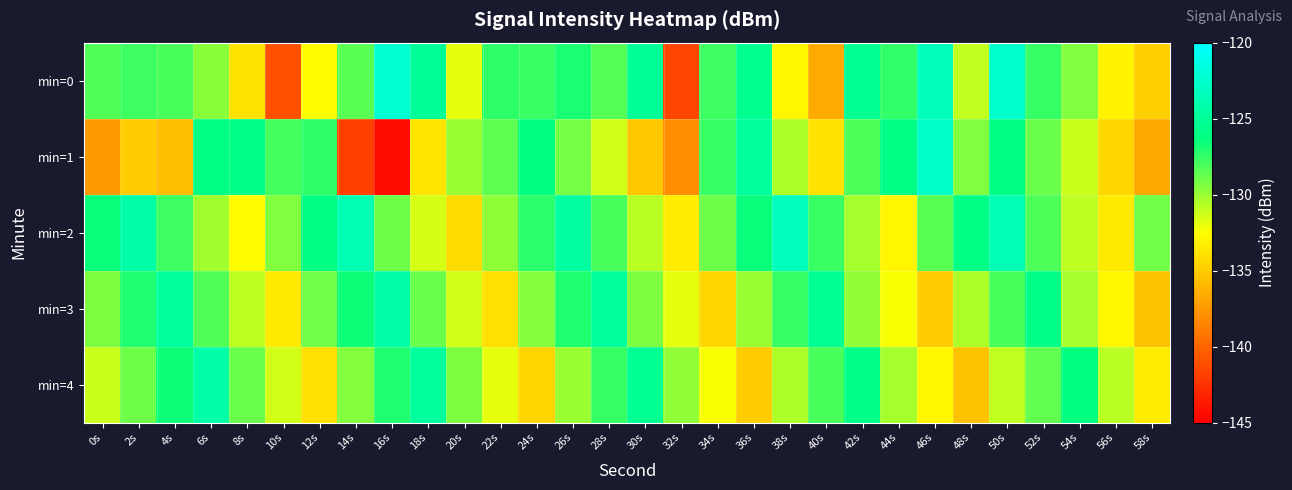

Rank the series at 48s from highest to lowest value.

min=2, min=1, min=3, min=0, min=4